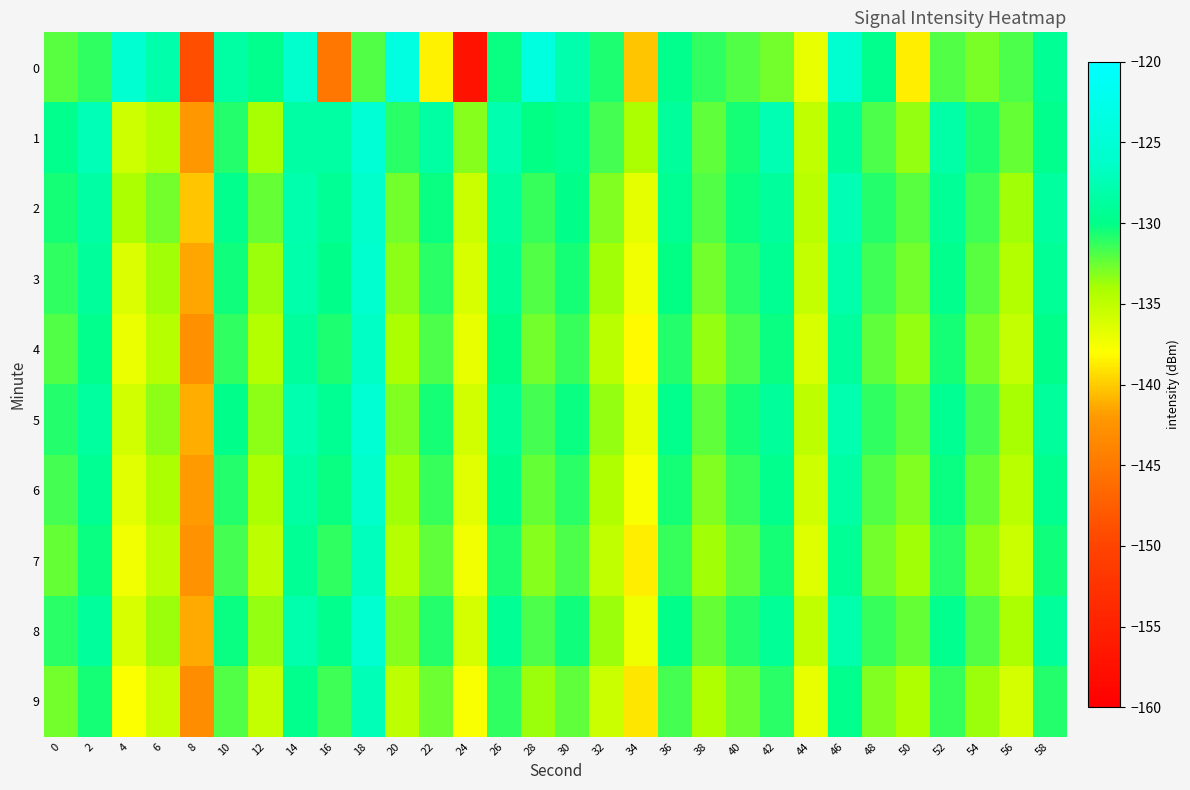

Which category has the highest value across all series?

20